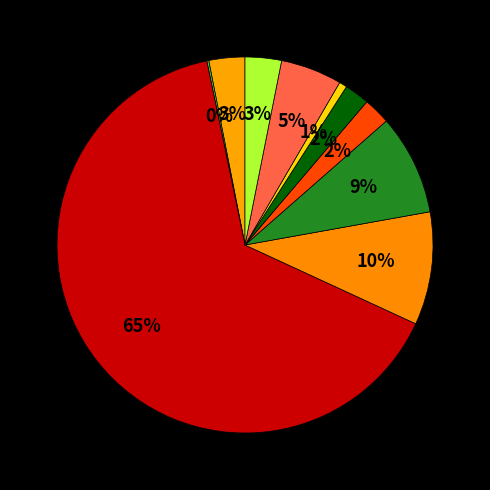

What is the smallest slice in the pie chart?

Communauté urbaine, district